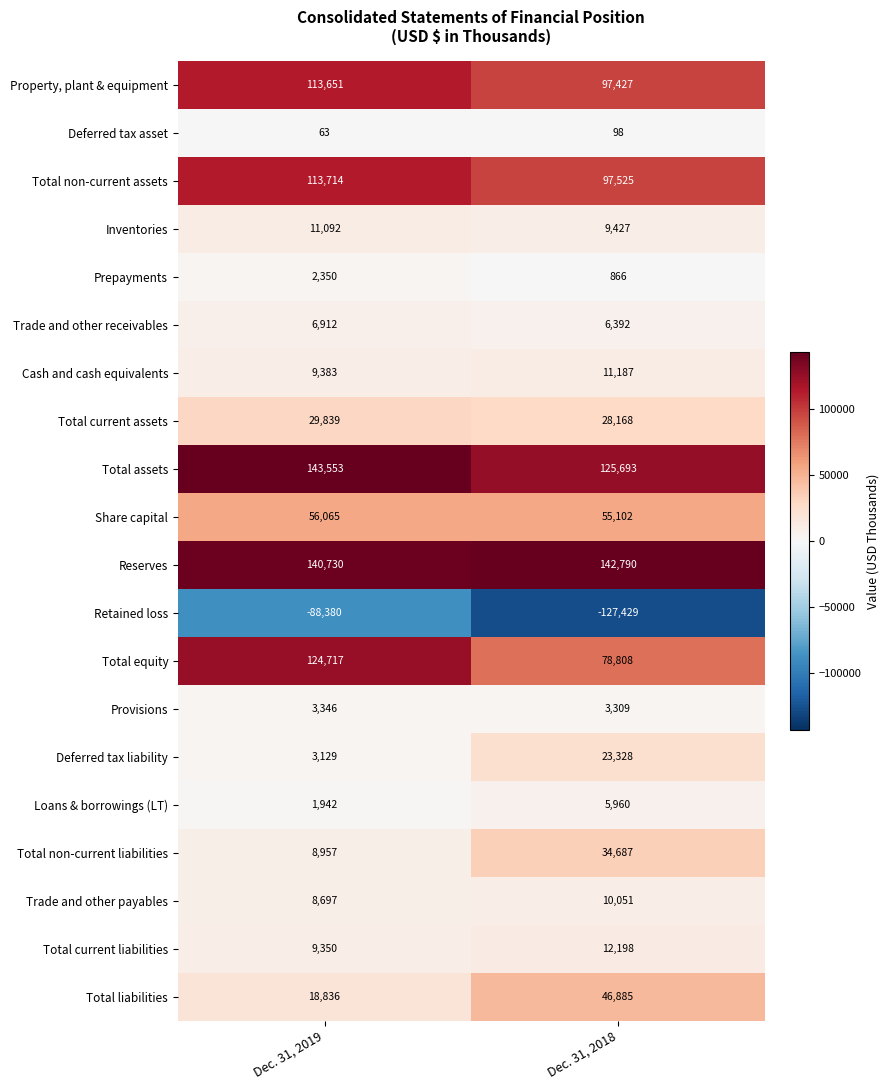

Count the number of data series in this chart.

20